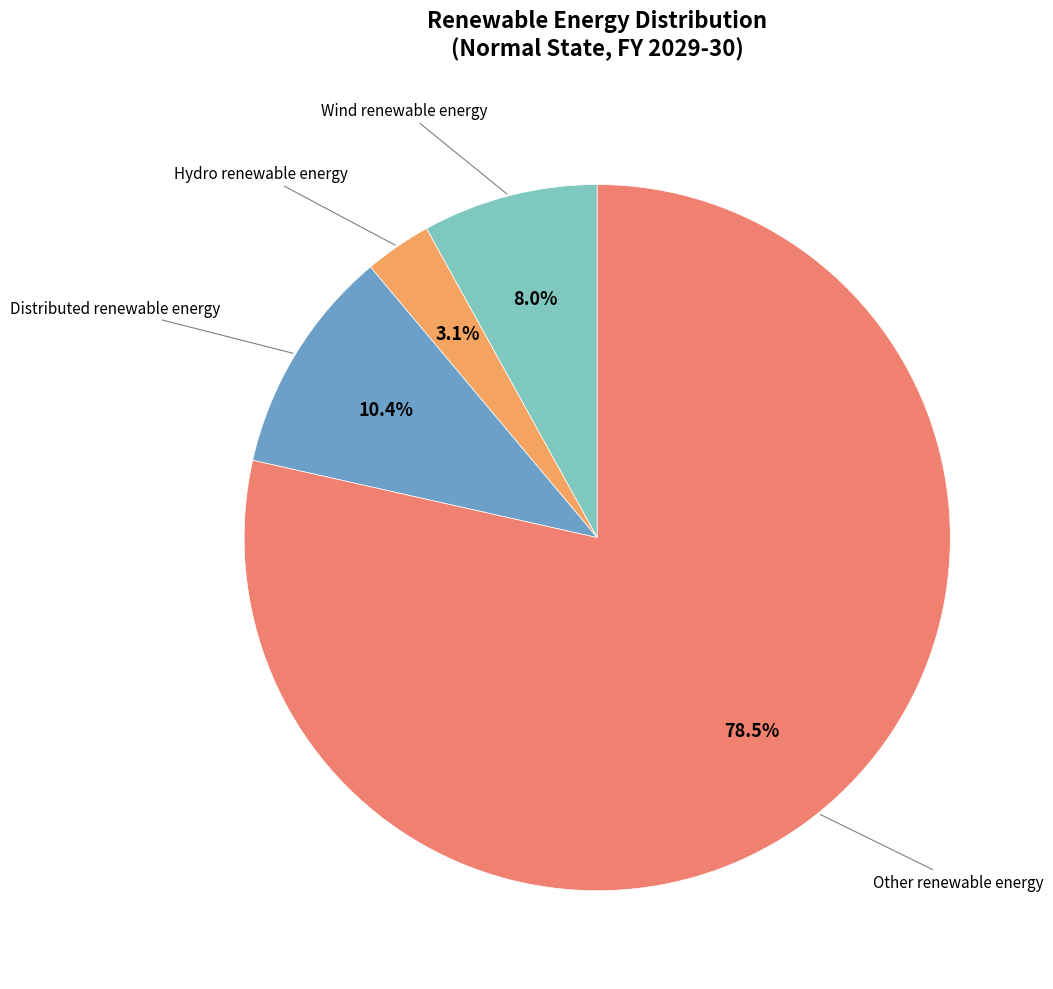

Between Wind renewable energy and Distributed renewable energy, which is larger?

Distributed renewable energy